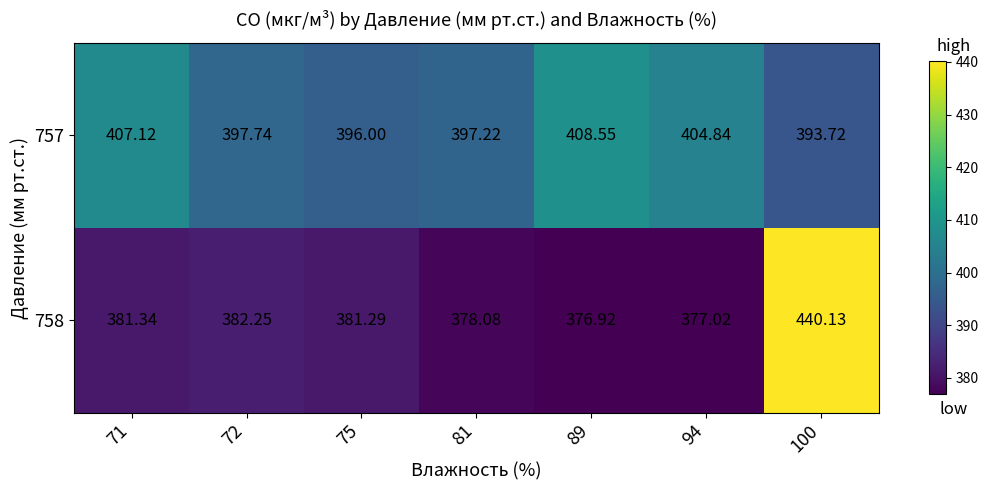

Which series has the widest spread of values?

758